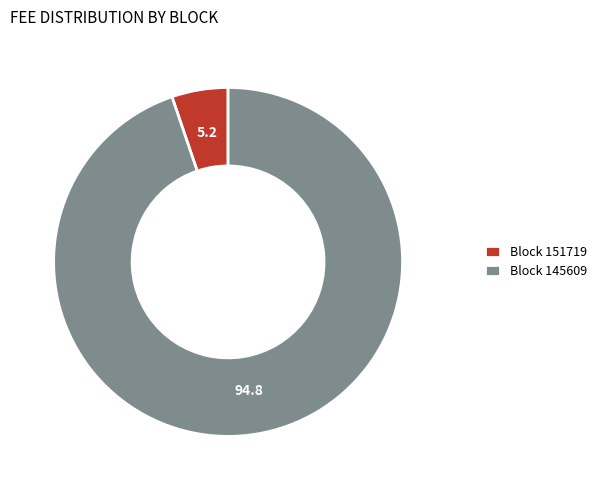

Rank the categories by value from lowest to highest.

Block 151719, Block 145609